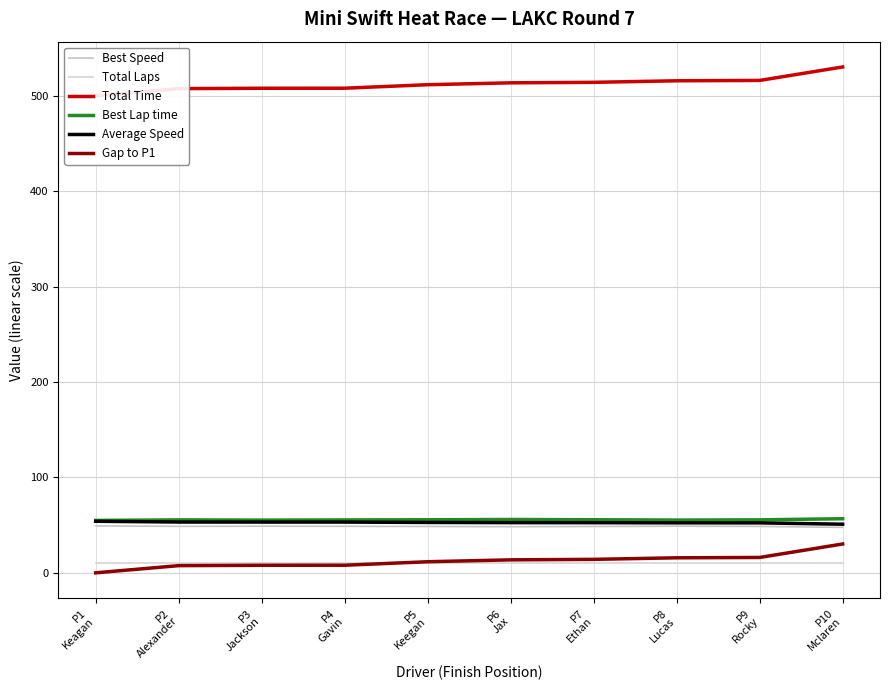

Which has a higher value, P2
Alexander or P8
Lucas?

P8
Lucas